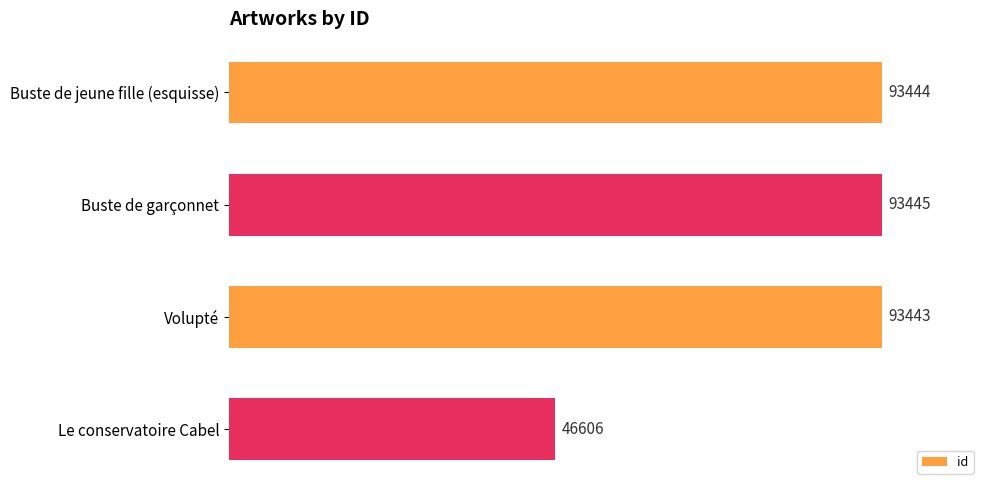

What is the difference between the values at Le conservatoire Cabel and Buste de garçonnet?

46839